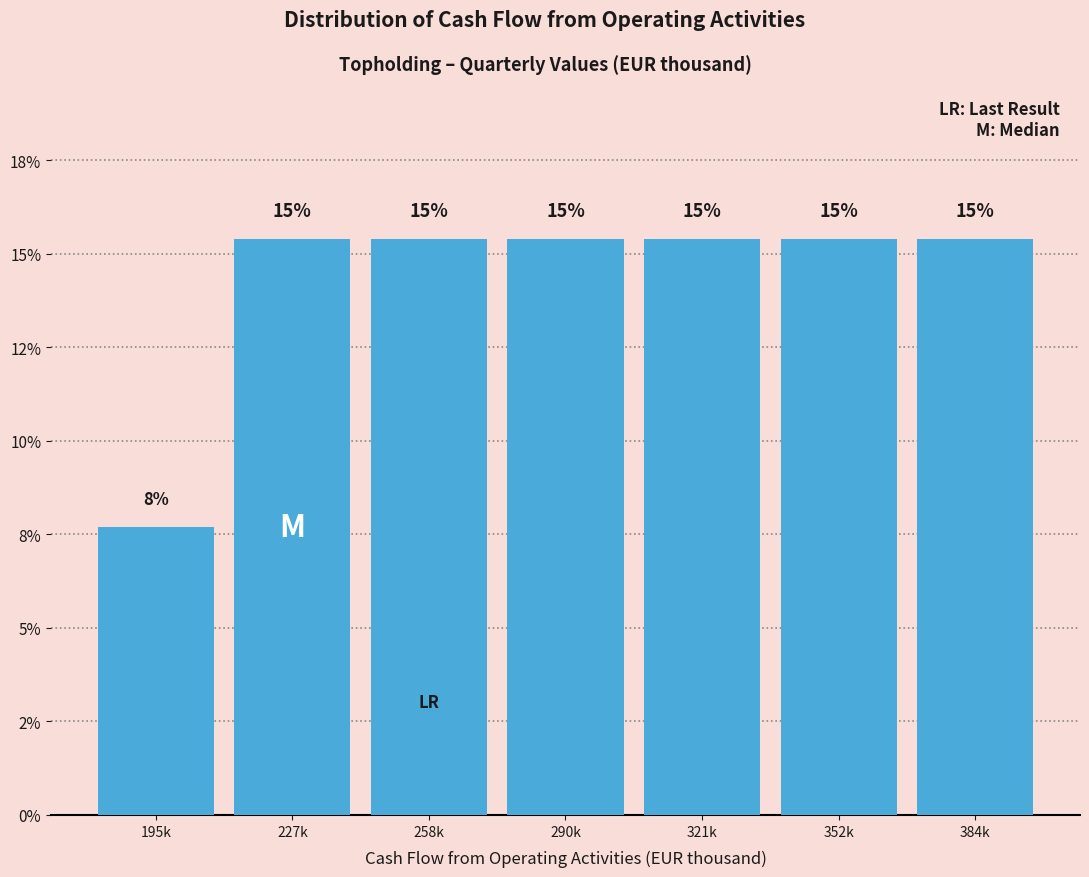

Are the bars horizontal?

No